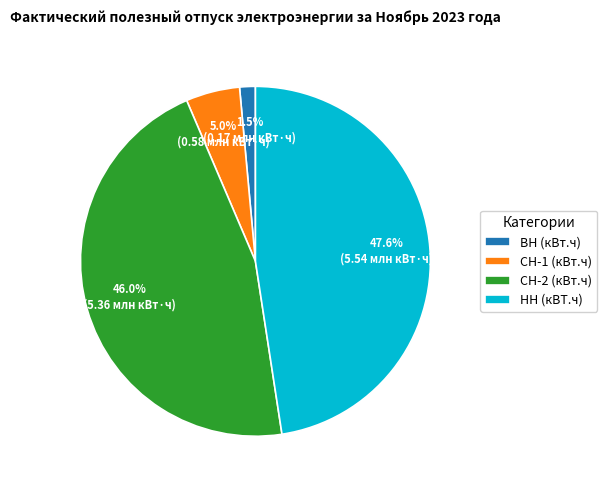

How much of the chart is everything except СН-2 (кВт.ч)?

54.0%